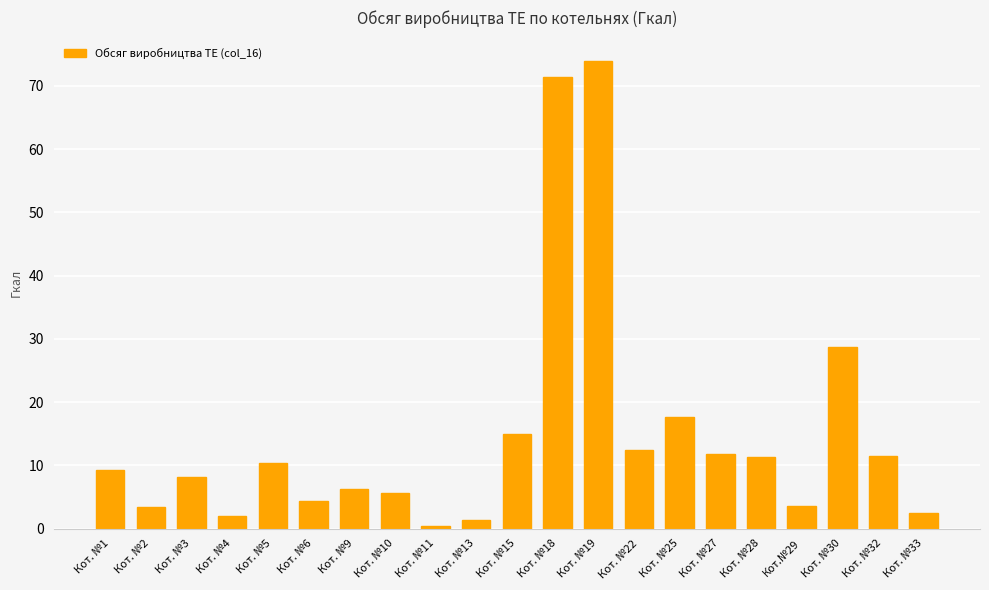

What is the greatest value displayed?

74.0